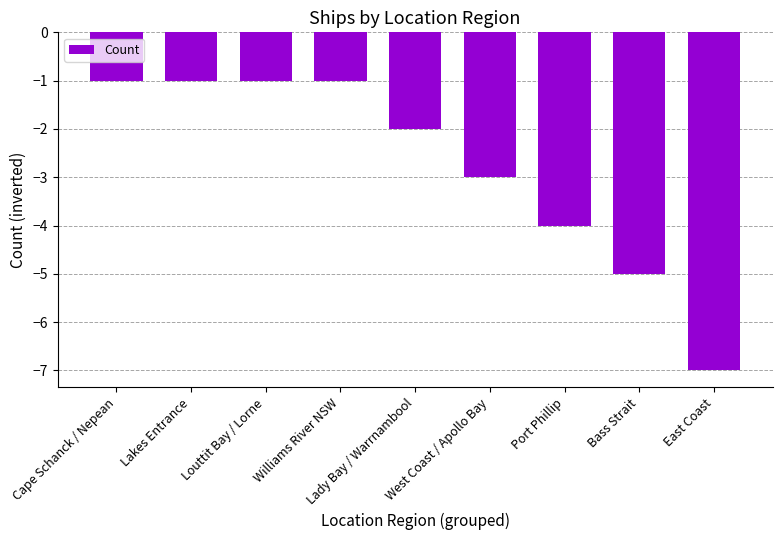

Read the value at Bass Strait.

-5